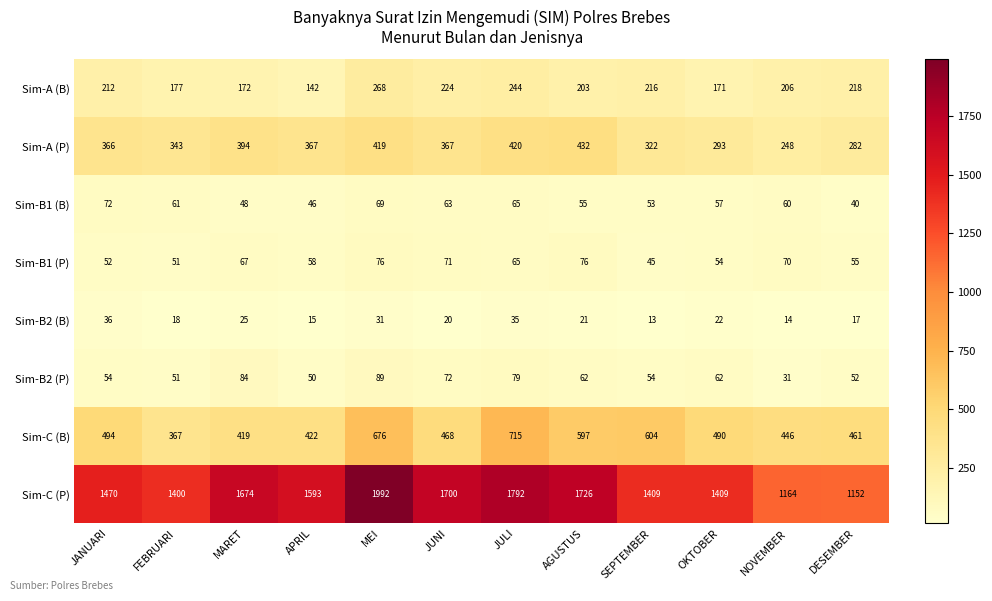

How many series are shown in this chart?

8